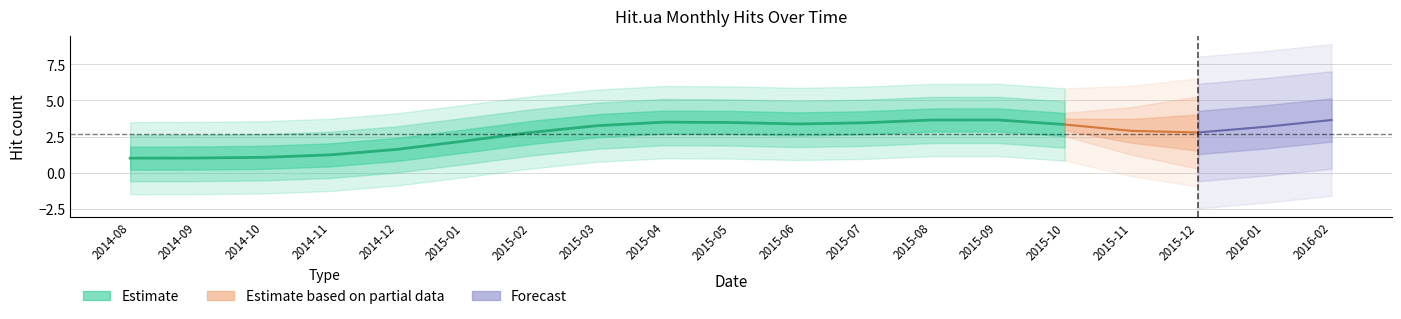

The value at 2015-01 is 1. True or false?

False